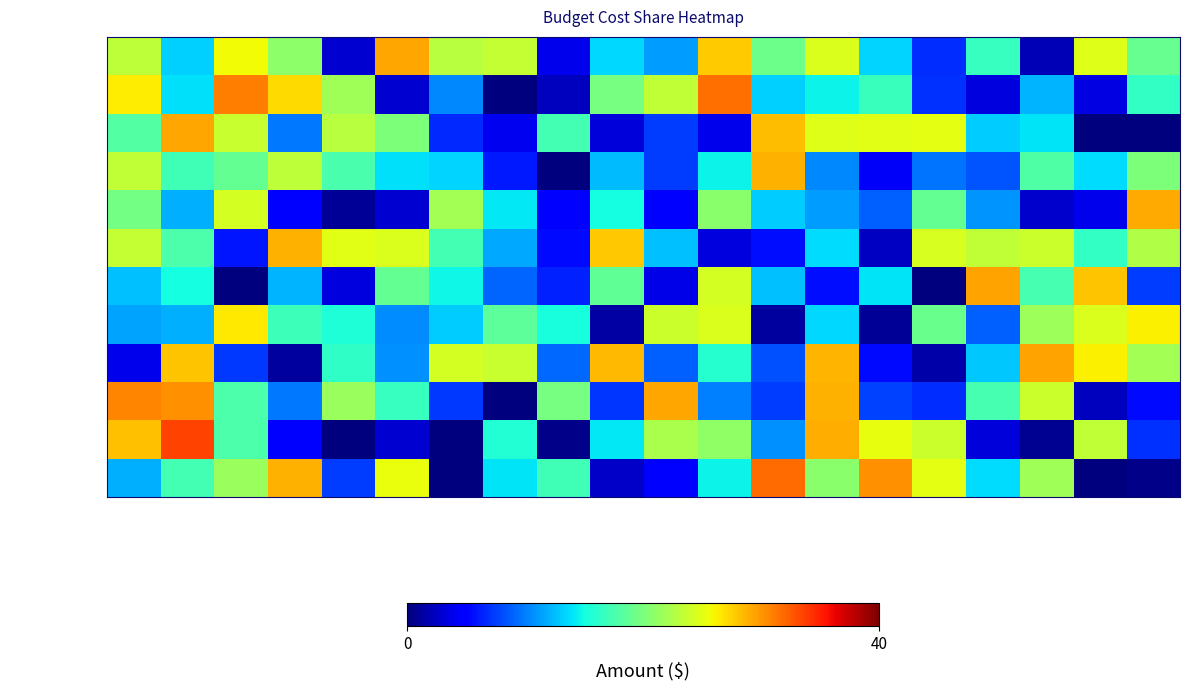

Which label corresponds to the smallest value in the chart?

BP8